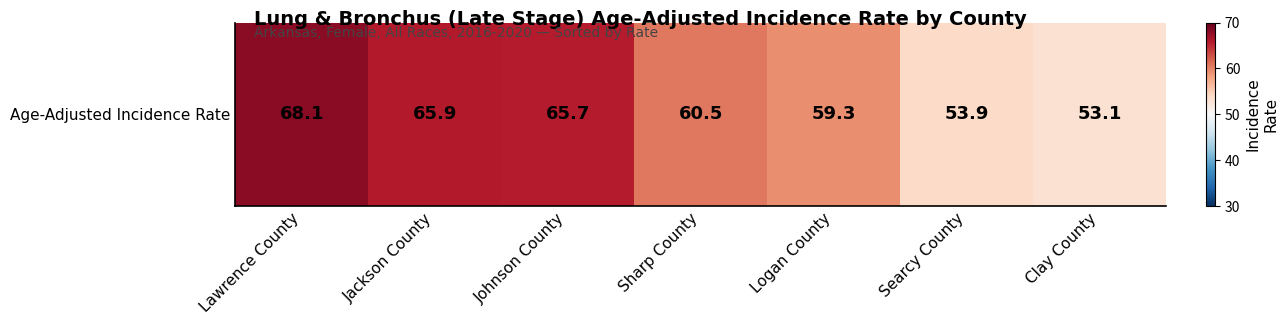

Rank the categories by value from lowest to highest.

Clay County, Searcy County, Logan County, Sharp County, Johnson County, Jackson County, Lawrence County